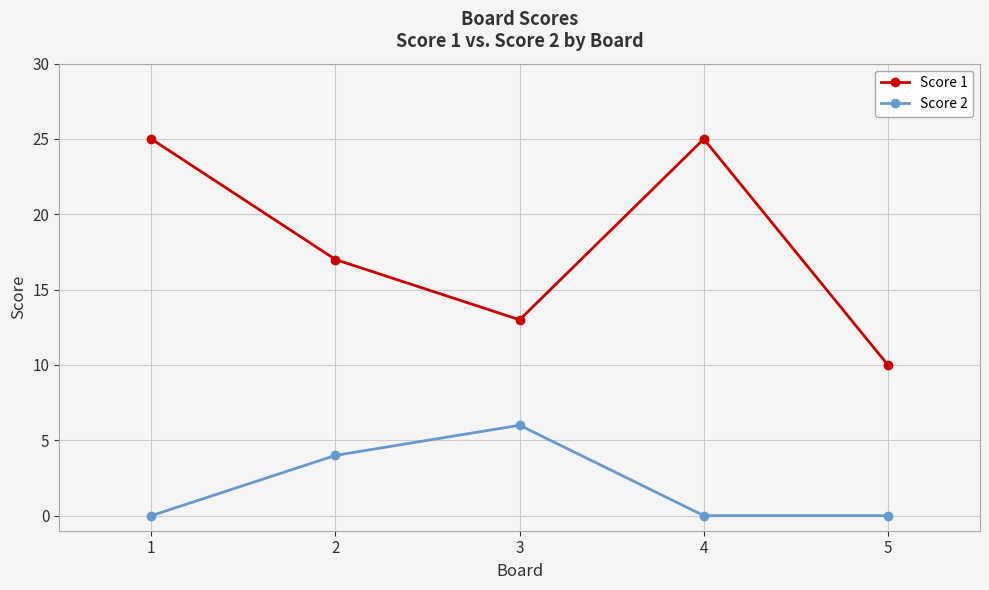

What is the difference between the maximum and minimum values in the Score 1 series?

15